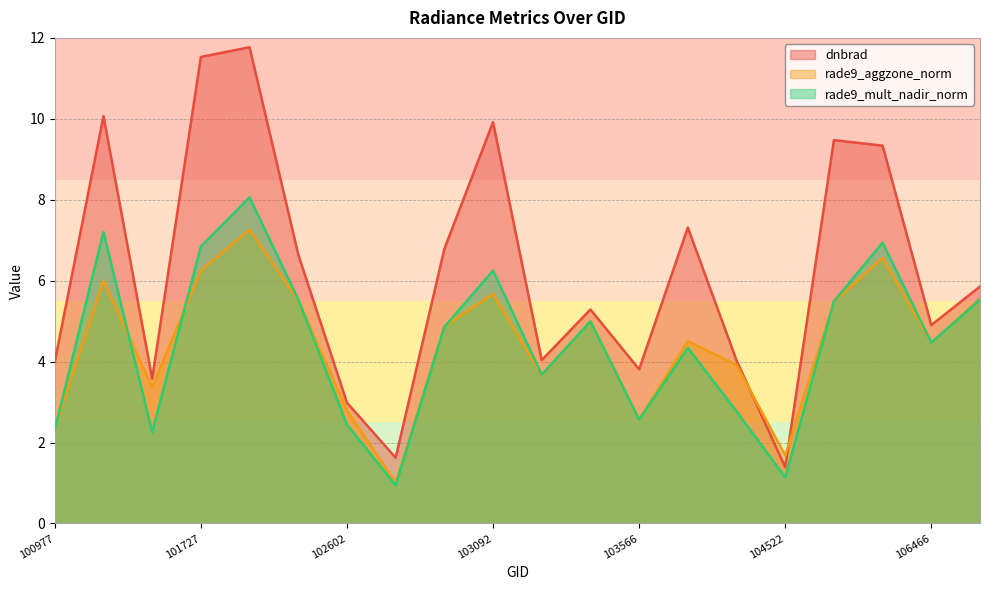

Which category has the highest value in the dnbrad series?

101858